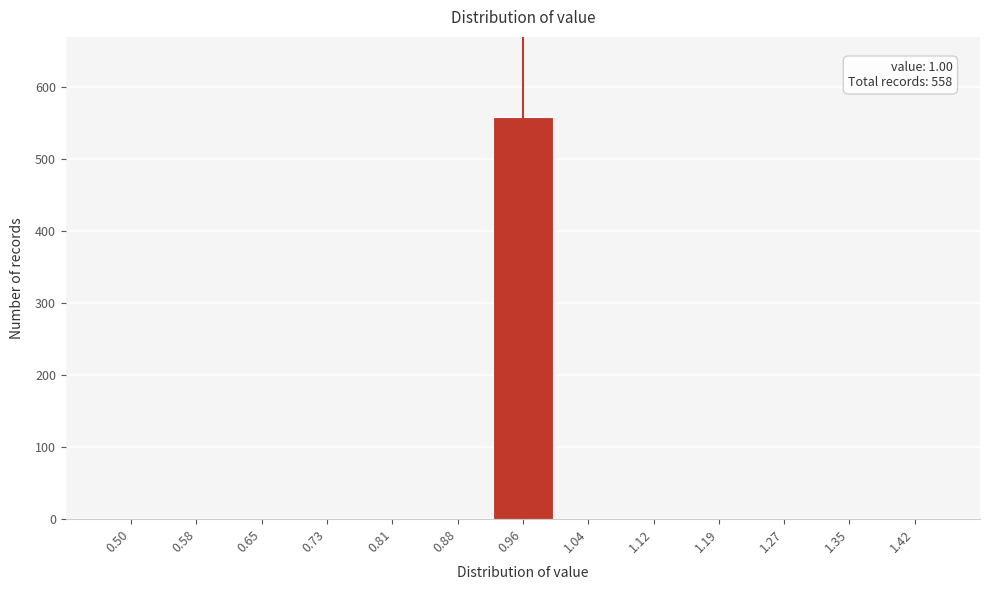

Reading right to left, extract all data points from this chart.

1.42=0	1.35=0	1.27=0	1.19=0	1.12=0	1.04=0	0.96=558	0.88=0	0.81=0	0.73=0	0.65=0	0.58=0	0.50=0